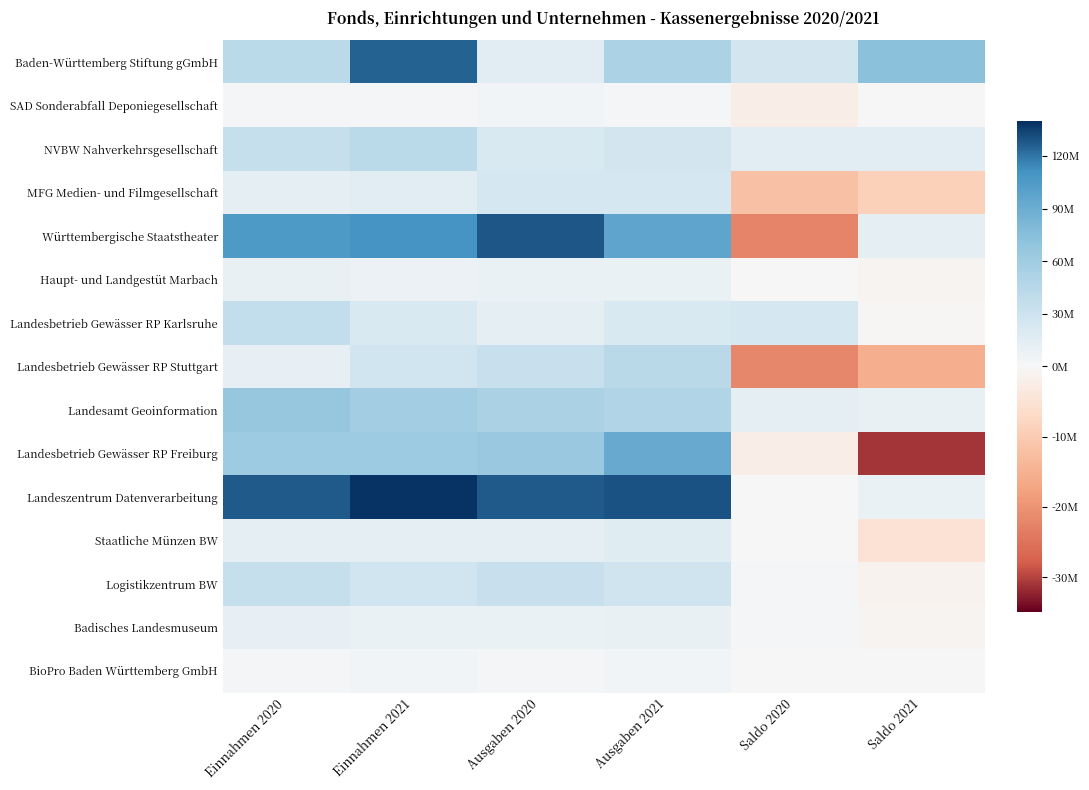

Reading left to right, list all the values displayed in this chart.

Baden-Württemberg Stiftung gGmbH: Einnahmen 2020=41932675	Einnahmen 2021=124819444	Ausgaben 2020=15774094	Ausgaben 2021=51946754	Saldo 2020=26158581	Saldo 2021=72872690
SAD Sonderabfall Deponiegesellschaft: Einnahmen 2020=2081810	Einnahmen 2021=1640226	Ausgaben 2020=4349754	Ausgaben 2021=1474225	Saldo 2020=-2267944	Saldo 2021=166001
NVBW Nahverkehrsgesellschaft: Einnahmen 2020=35865348	Einnahmen 2021=41662490	Ausgaben 2020=21628949	Ausgaben 2021=25890507	Saldo 2020=14236399	Saldo 2021=15771983
MFG Medien- und Filmgesellschaft: Einnahmen 2020=12506104	Einnahmen 2021=15442660	Ausgaben 2020=24629843	Ausgaben 2021=24265852	Saldo 2020=-12123739	Saldo 2021=-8823192
Württembergische Staatstheater: Einnahmen 2020=105783379	Einnahmen 2021=110453763	Ausgaben 2020=128028559	Ausgaben 2021=96441133	Saldo 2020=-22245180	Saldo 2021=14012630
Haupt- und Landgestüt Marbach: Einnahmen 2020=9912846	Einnahmen 2021=8668762	Ausgaben 2020=8959589	Ausgaben 2021=9517305	Saldo 2020=953257	Saldo 2021=-848543
Landesbetrieb Gewässer RP Karlsruhe: Einnahmen 2020=37630272	Einnahmen 2021=20992152	Ausgaben 2020=13028896	Ausgaben 2021=21312353	Saldo 2020=24601376	Saldo 2021=-320201
Landesbetrieb Gewässer RP Stuttgart: Einnahmen 2020=11528902	Einnahmen 2021=28368142	Ausgaben 2020=33490981	Ausgaben 2021=43714432	Saldo 2020=-21962079	Saldo 2021=-15346290
Landesamt Geoinformation: Einnahmen 2020=65724297	Einnahmen 2021=58675427	Ausgaben 2020=53337050	Ausgaben 2021=48134279	Saldo 2020=12387247	Saldo 2021=10541148
Landesbetrieb Gewässer RP Freiburg: Einnahmen 2020=62257761	Einnahmen 2021=61323161	Ausgaben 2020=64623630	Ausgaben 2021=92494481	Saldo 2020=-2365869	Saldo 2021=-31171320
Landeszentrum Datenverarbeitung: Einnahmen 2020=127946535	Einnahmen 2021=138423098	Ausgaben 2020=126922543	Ausgaben 2021=129528991	Saldo 2020=1023992	Saldo 2021=8894107
Staatliche Münzen BW: Einnahmen 2020=13147066	Einnahmen 2021=12179448	Ausgaben 2020=12279749	Ausgaben 2021=17147394	Saldo 2020=867317	Saldo 2021=-4967946
Logistikzentrum BW: Einnahmen 2020=35903433	Einnahmen 2021=27797792	Ausgaben 2020=33644022	Ausgaben 2021=29047245	Saldo 2020=2259411	Saldo 2021=-1249453
Badisches Landesmuseum: Einnahmen 2020=11349745	Einnahmen 2021=9358636	Ausgaben 2020=9328763	Ausgaben 2021=10181295	Saldo 2020=2020982	Saldo 2021=-822659
BioPro Baden Württemberg GmbH: Einnahmen 2020=2878398	Einnahmen 2021=3460295	Ausgaben 2020=3057150	Ausgaben 2021=3531410	Saldo 2020=-178752	Saldo 2021=-71115